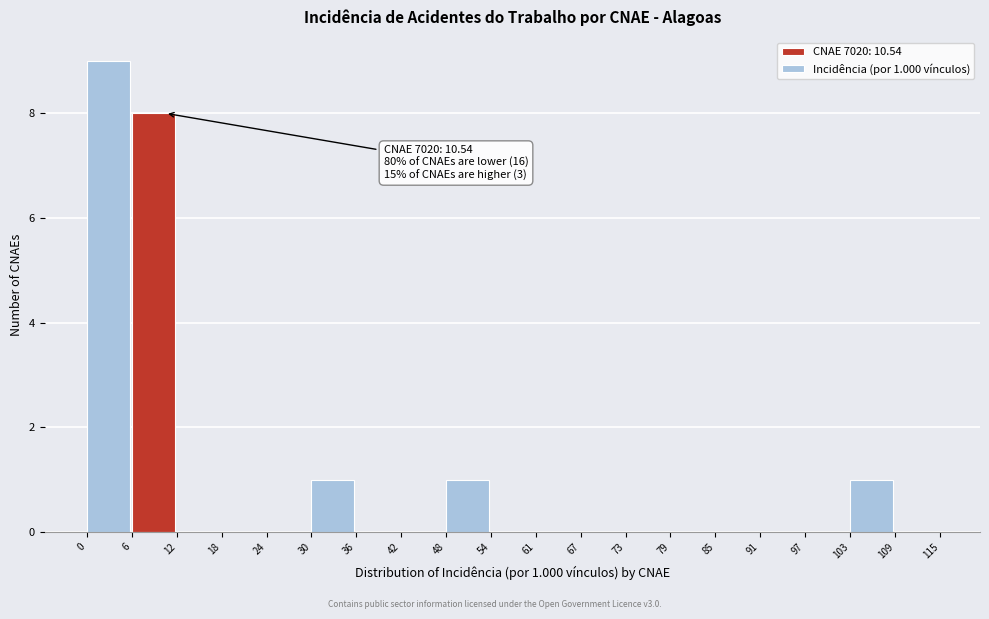

Which range on the x-axis has the tallest bar?

0 to 6